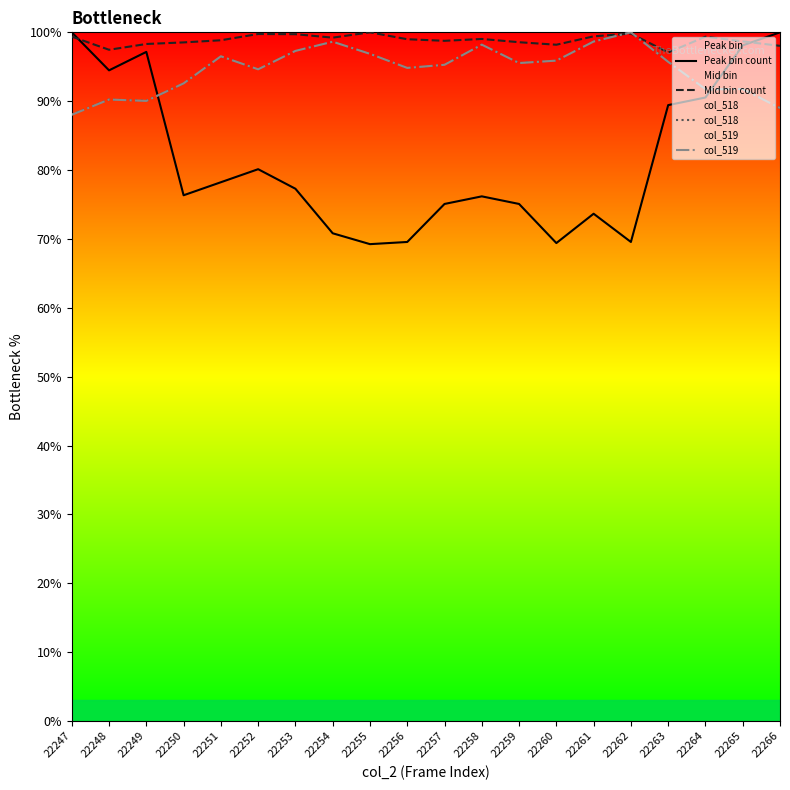

Reading left to right, extract all data points from this chart.

Peak bin count: 100.0	94.5	97.2	76.3	78.2	80.1	77.3	70.8	69.2	69.6	75.1	76.2	75.1	69.4	73.7	69.6	89.4	90.5	98.1	100.0
Mid bin count: 99.4	97.5	98.3	98.5	98.8	99.8	99.7	99.2	100.0	99.0	98.8	99.0	98.6	98.2	99.4	99.8	97.1	99.4	98.7	98.0
col_518: 88.1	90.2	90.1	92.6	96.5	94.6	97.3	98.6	96.9	94.8	95.3	98.2	95.6	95.9	98.7	100.0	95.7	91.7	91.8	89.0
col_519: 88.0	90.2	90.0	92.6	96.5	94.6	97.3	98.6	96.9	94.8	95.3	98.2	95.5	95.9	98.7	100.0	95.7	91.8	91.8	89.0